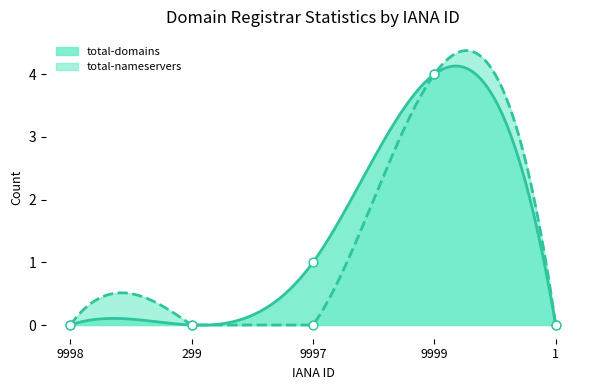

Which series has the largest total across all categories?

total-domains